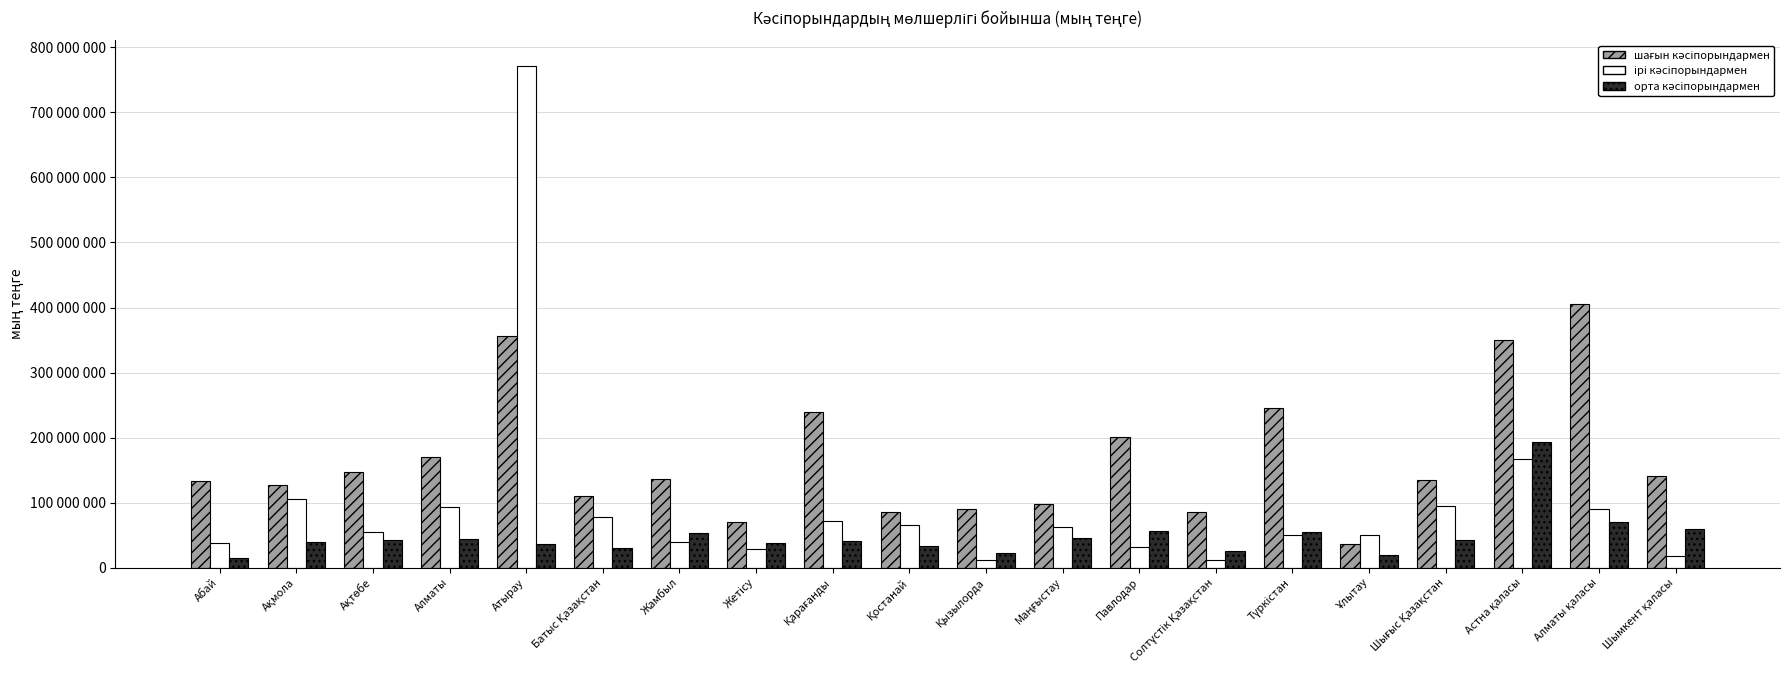

At which label is орта кәсіпорындармен closest to 103796728?

Алматы қаласы